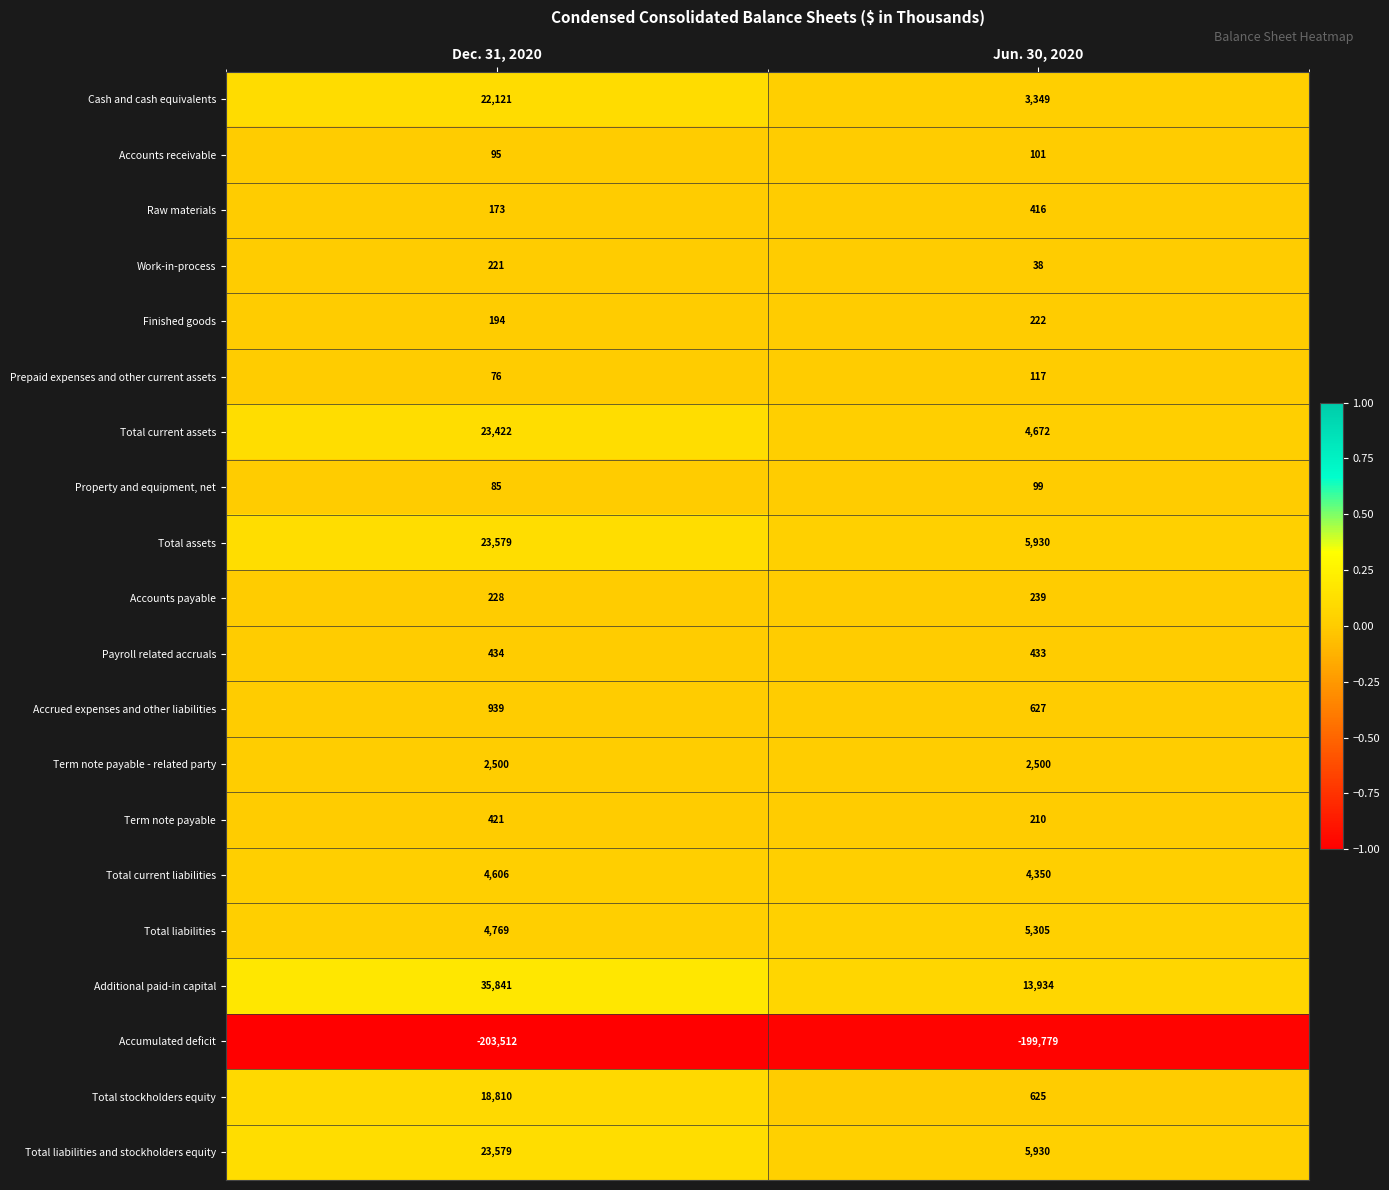

At which label is Total assets closest to 14754?

Jun. 30, 2020